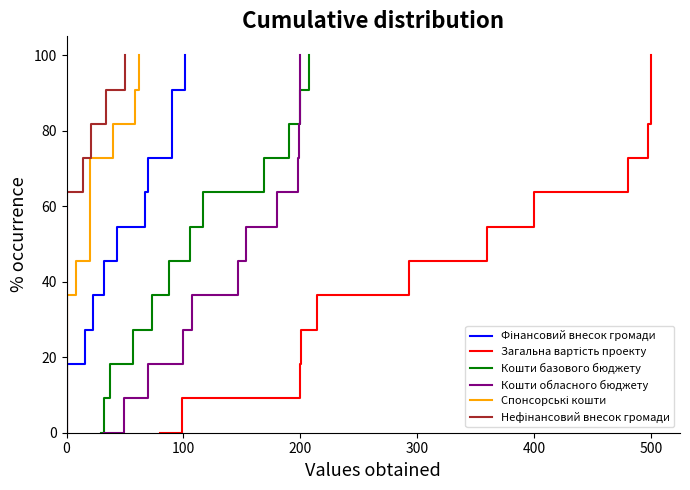

At how many categories does at least one series exceed 22?

9